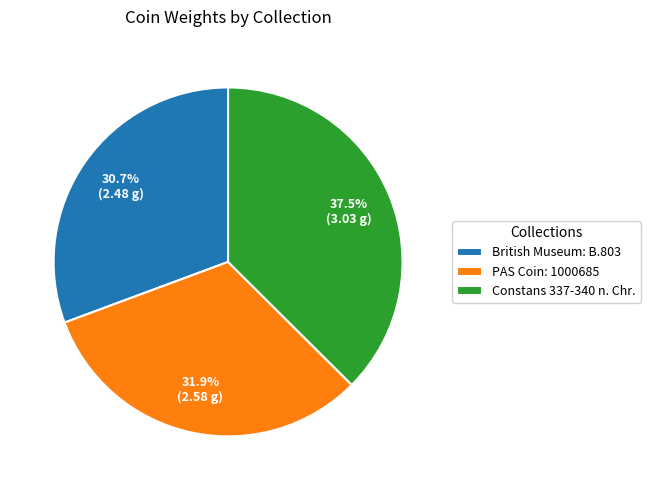

To the nearest percent, what percentage of the pie is British Museum: B.803?

31%